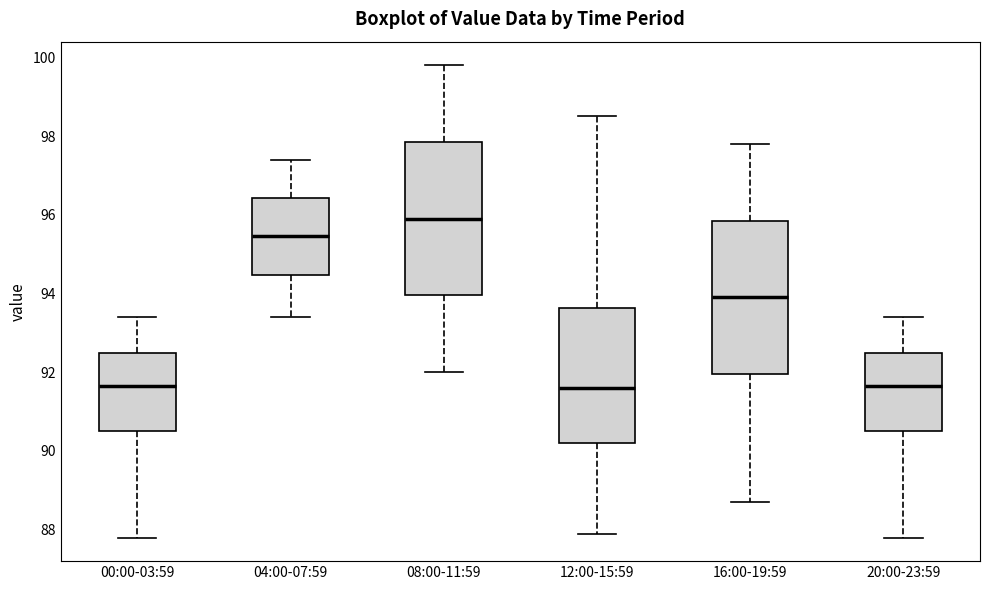

Reading left to right, transcribe this box plot: for each box, give where its median line is, the range the box spans, and where its two whiskers end, as read against the y-axis. The values are not printed on the chart, so give them approximately, as read against the axis.

00:00-03:59: median 91.6, box 90.6 to 92.6, whiskers 87.8 to 93.4
04:00-07:59: median 95.4, box 94.4 to 96.4, whiskers 93.4 to 97.4
08:00-11:59: median 96.0, box 94.0 to 97.8, whiskers 92.0 to 99.8
12:00-15:59: median 91.6, box 90.2 to 93.6, whiskers 88.0 to 98.6
16:00-19:59: median 94.0, box 92.0 to 95.8, whiskers 88.8 to 97.8
20:00-23:59: median 91.6, box 90.6 to 92.6, whiskers 87.8 to 93.4